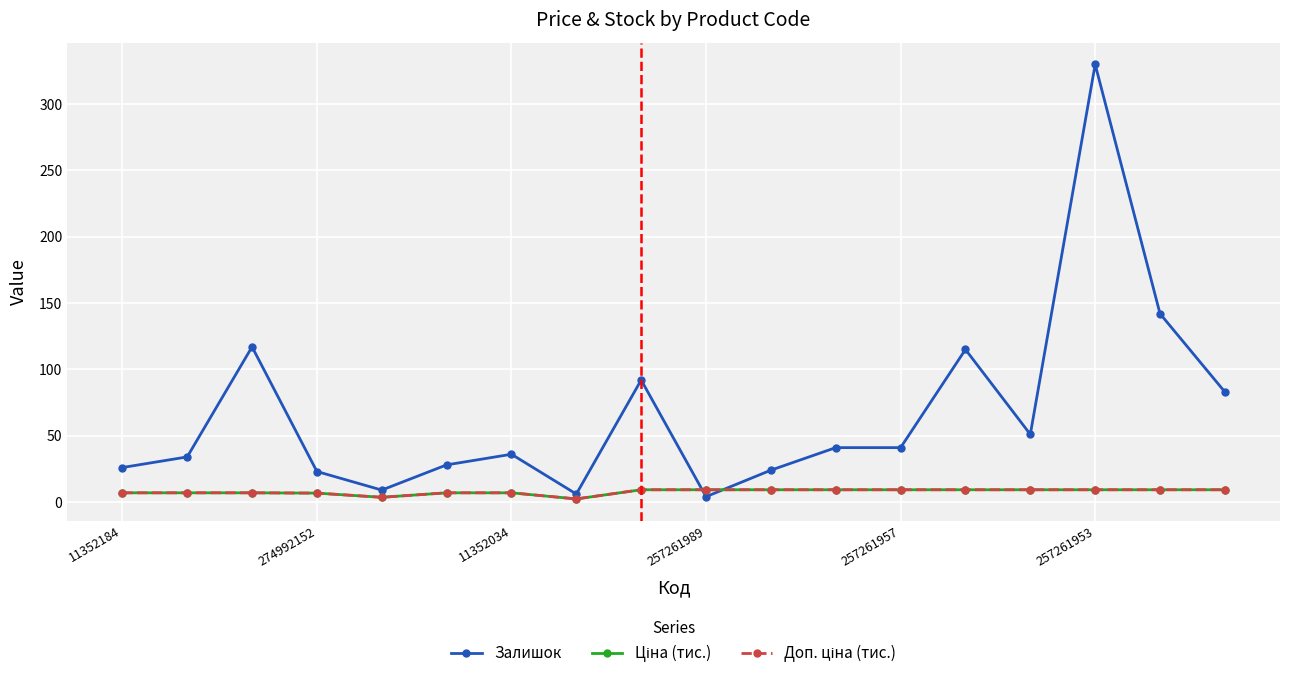

Which series has the largest total across all categories?

Залишок